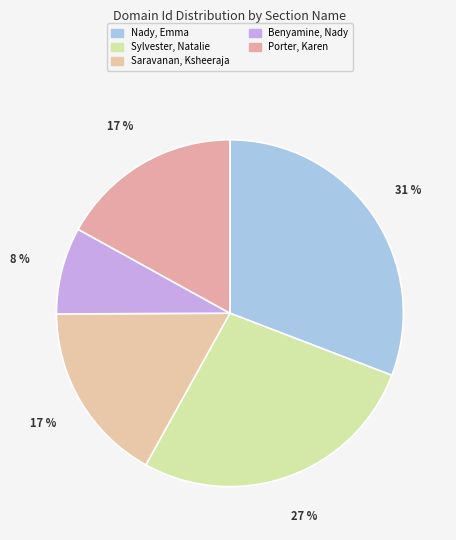

How many slices are in this pie chart?

5